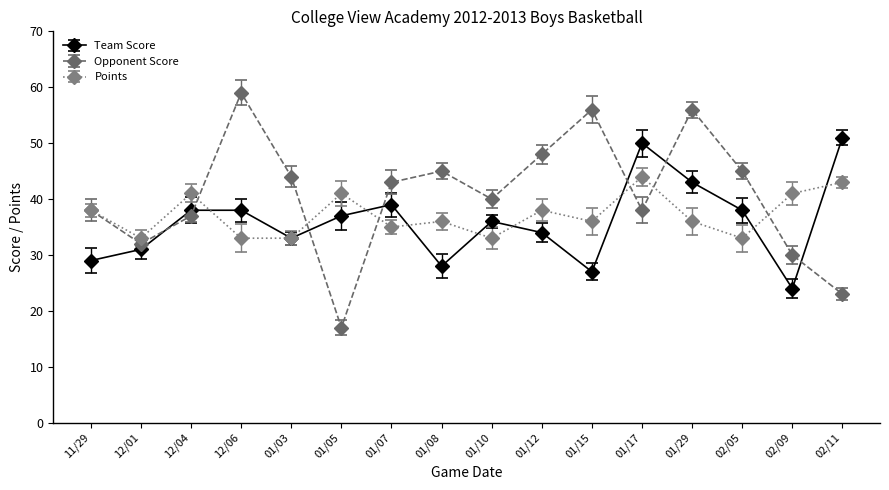

List the series in order of their peak value, lowest first.

Points, Team Score, Opponent Score